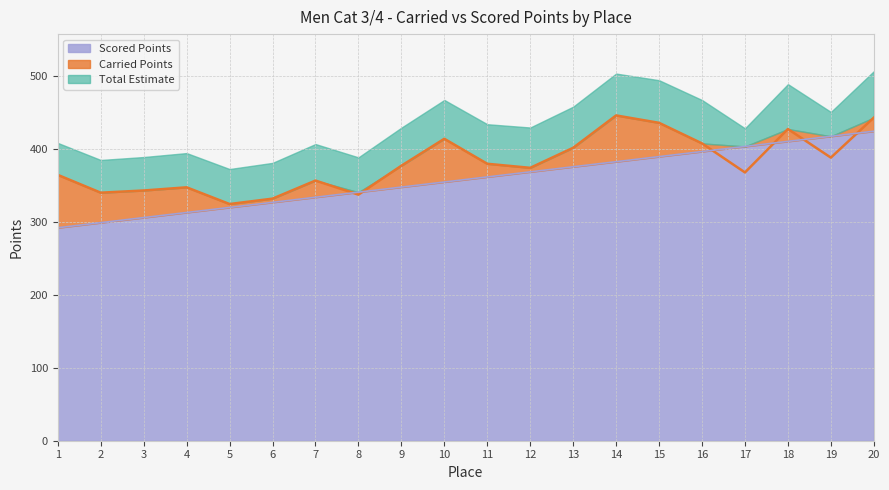

The Scored Points series shows 396.3 at 16. True or false?

True